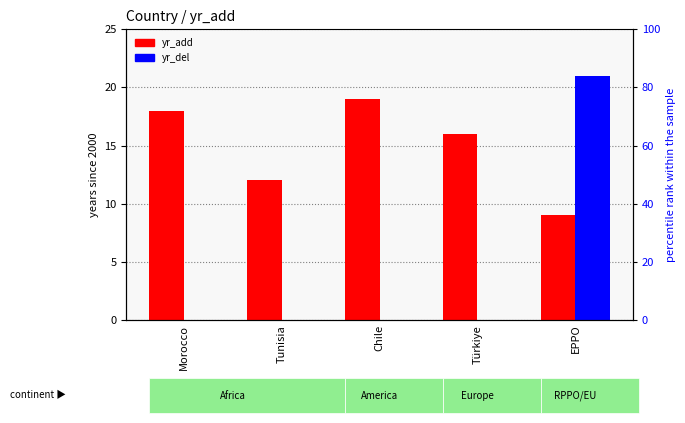

Which series has the largest range (max minus min)?

yr_del